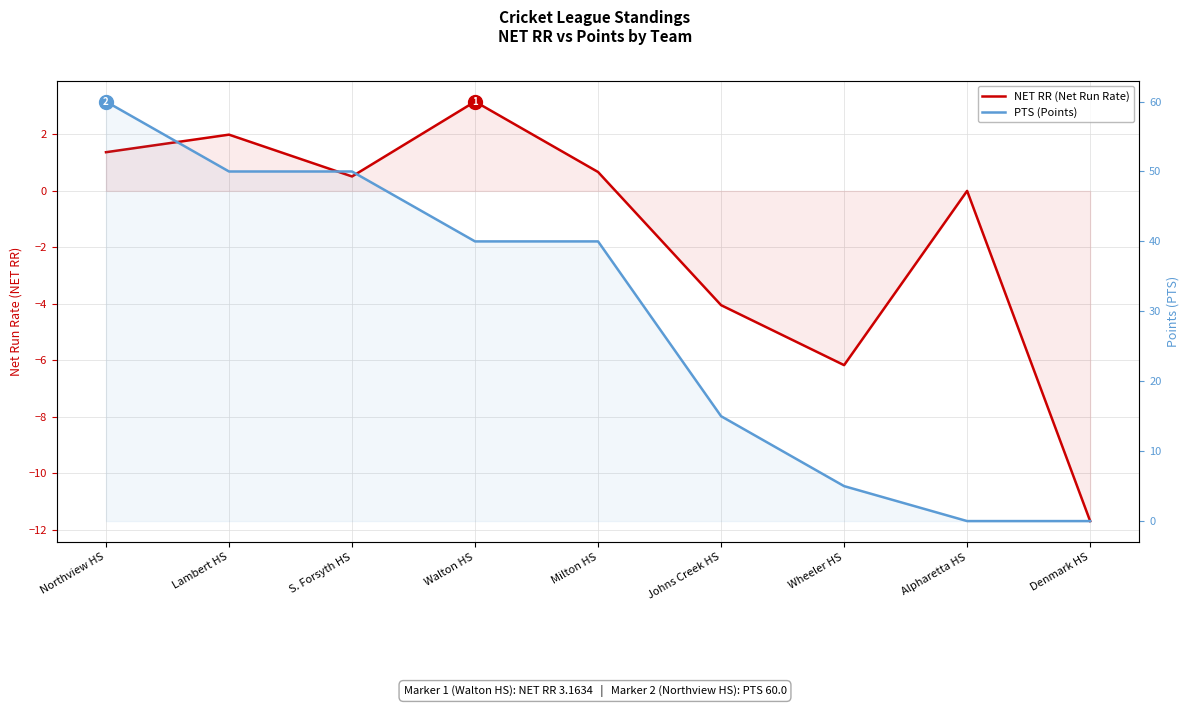

Is it true that NET RR (Net Run Rate) equals 0.0 at Alpharetta HS?

True